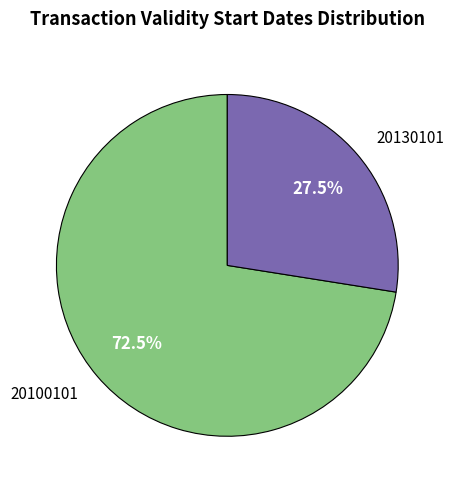

Does any single category account for the majority?

Yes